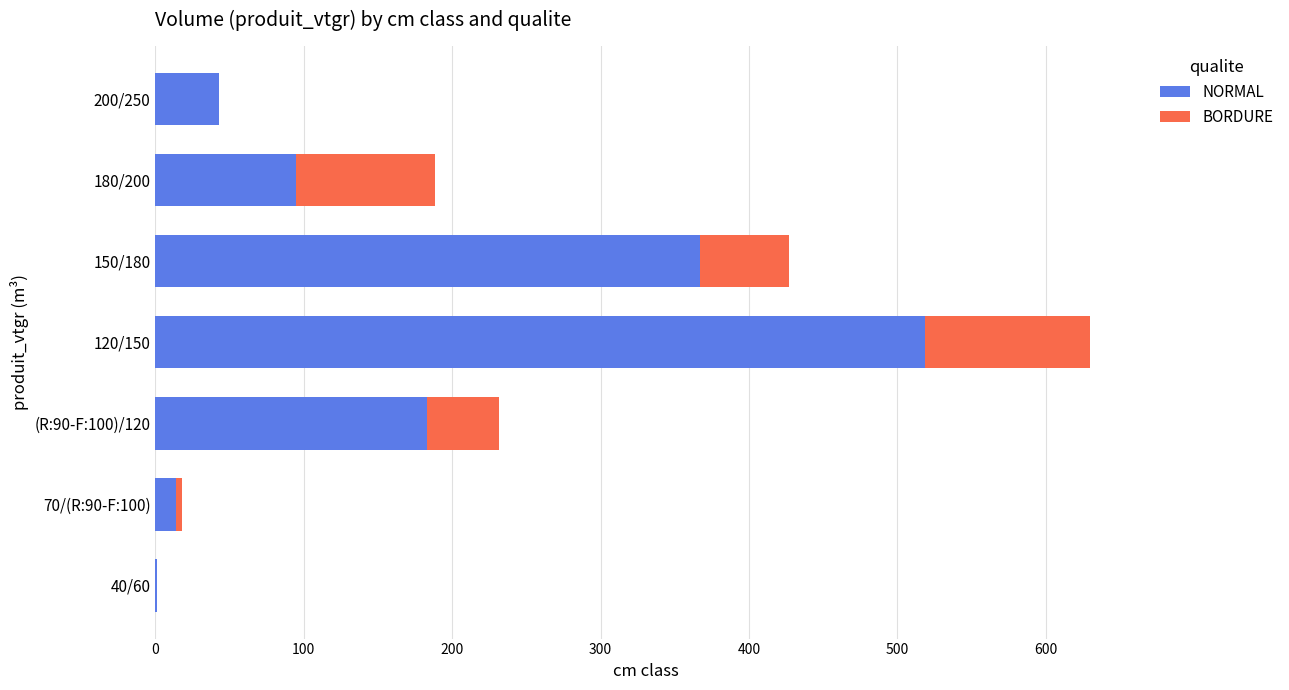

Is it true that NORMAL equals 163.7 at 180/200?

False